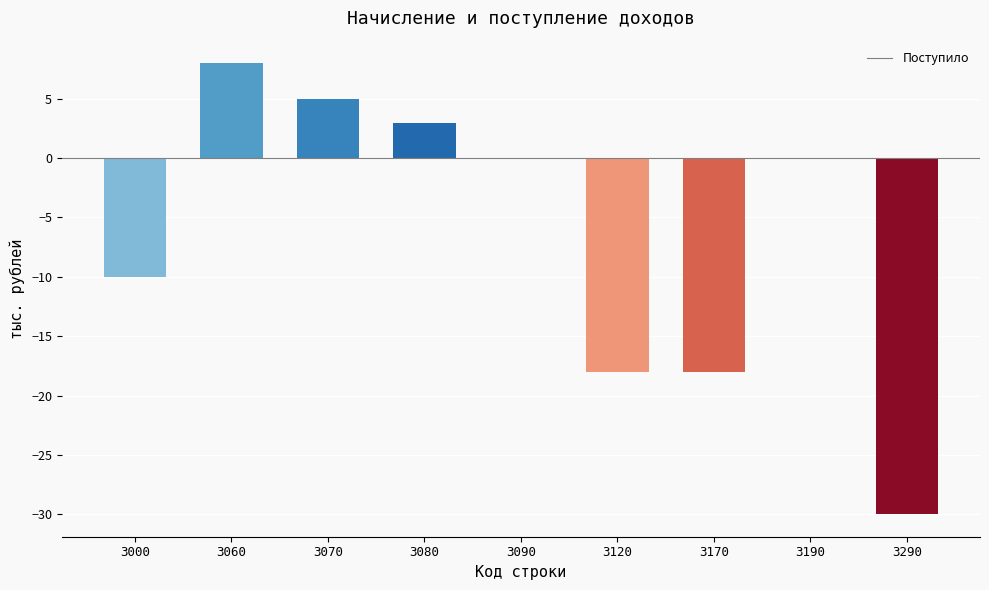

Where does the data first go above 0?

3060